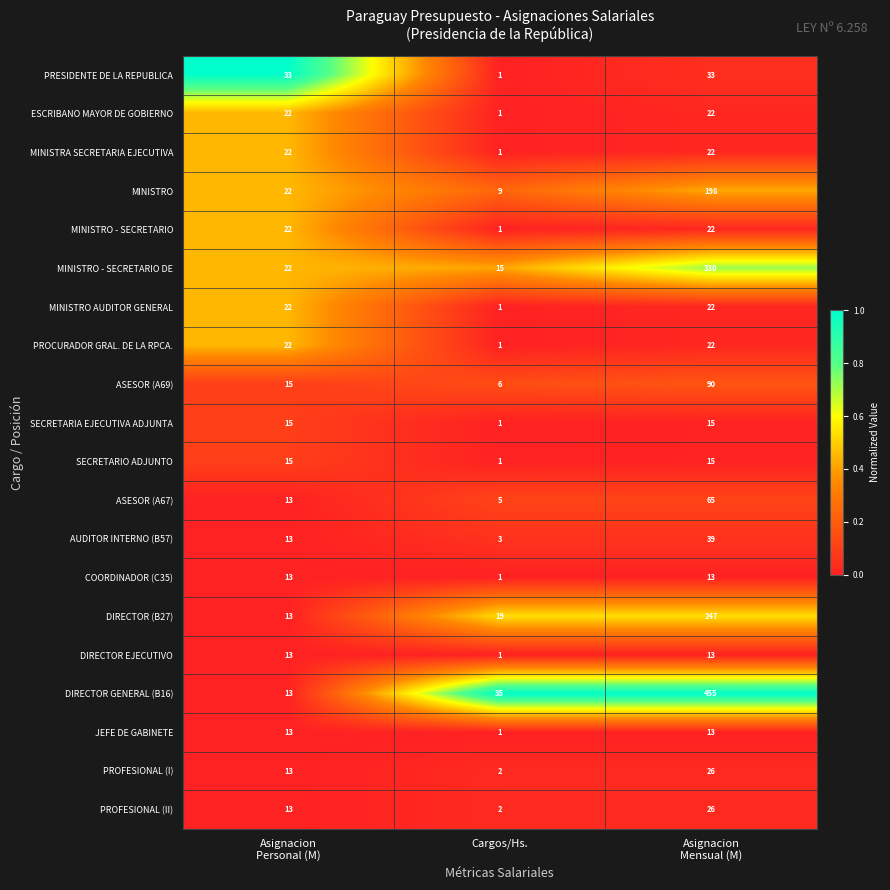

What is the difference between the highest and lowest values at Asignacion
Mensual (M)?

442